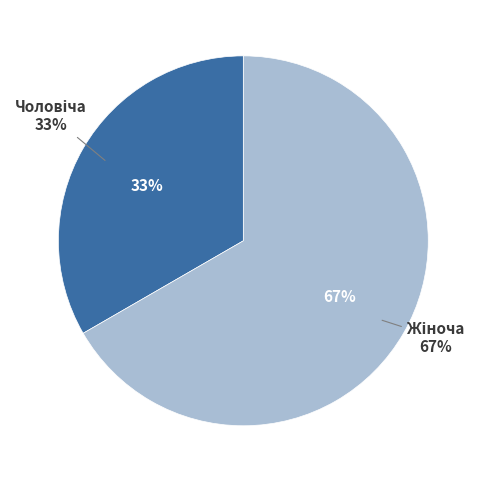

The Жіноча slice represents 67% of the pie. True or false?

True